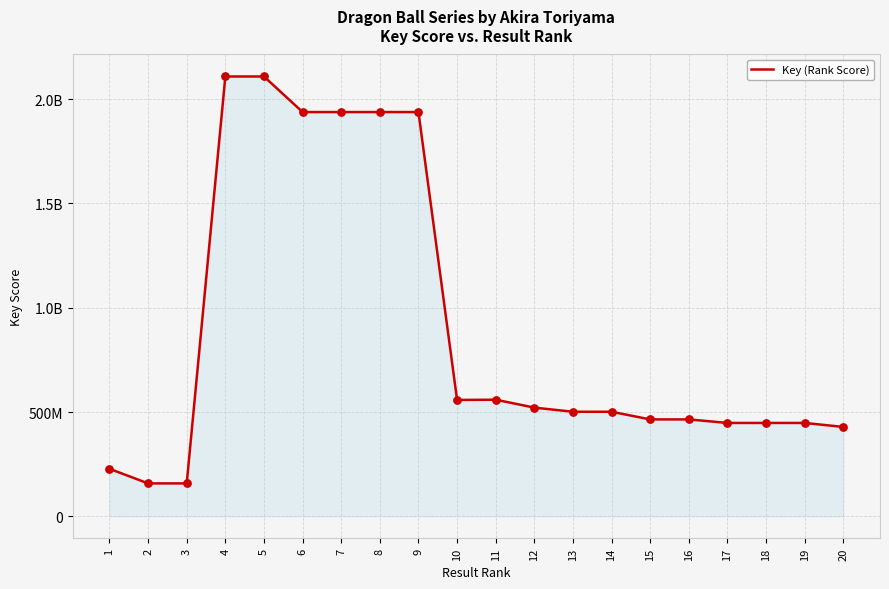

What is the ratio of the value at 1 to the value at 4?

0.1